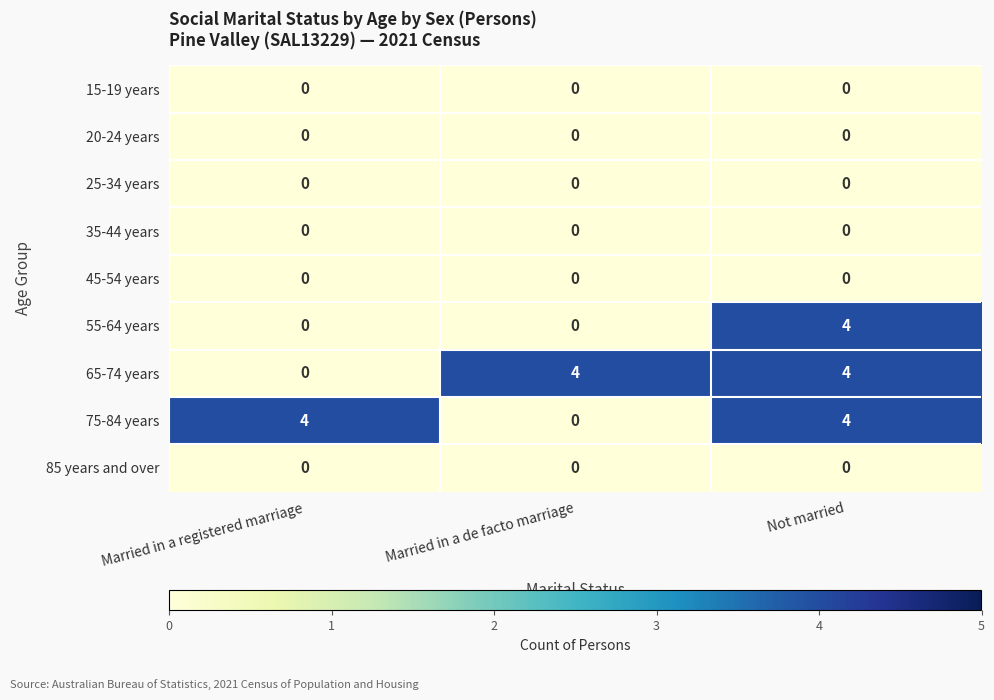

At which category is the sum across all series the highest?

Not married